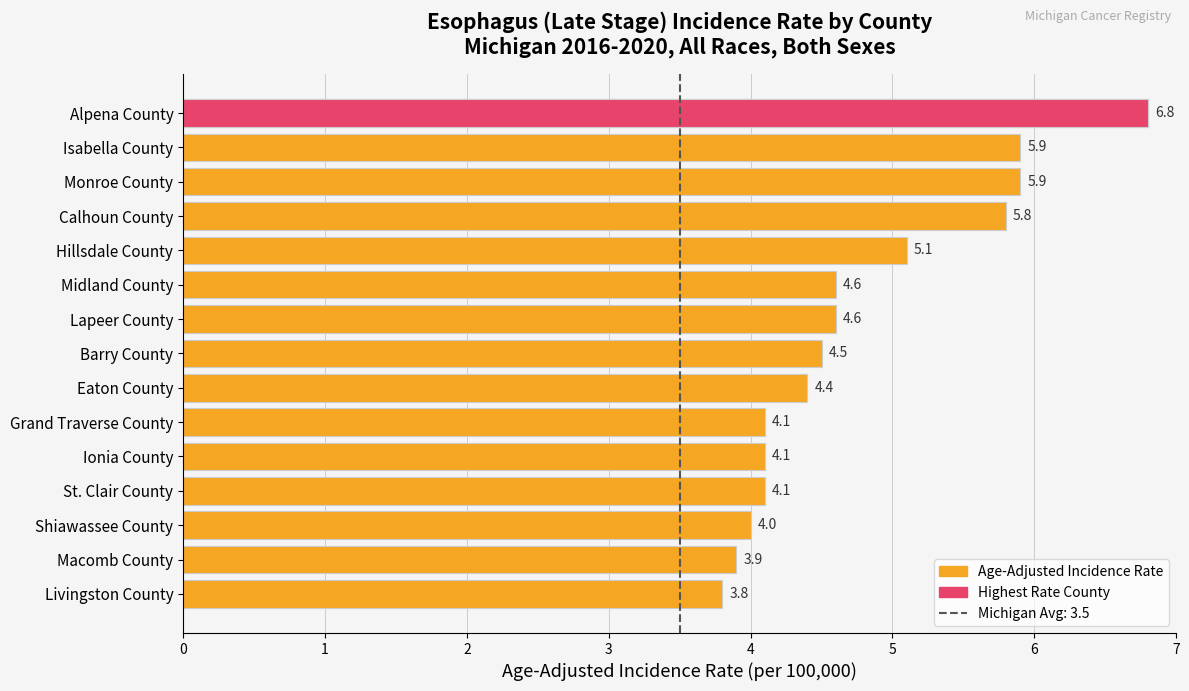

What is the value of the 5th bar from the left?

5.1